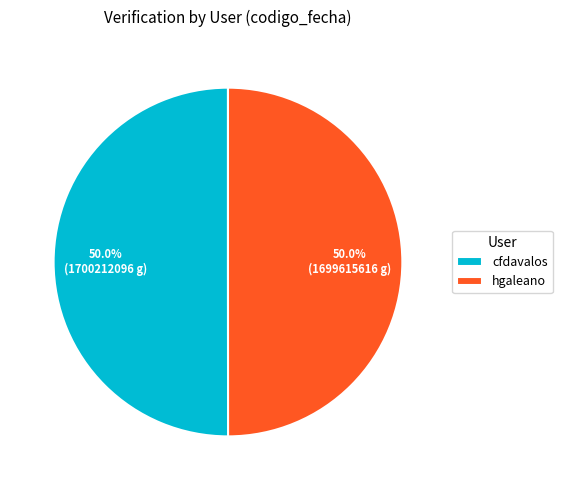

What is the ratio of the value at cfdavalos to the value at hgaleano?

1.0